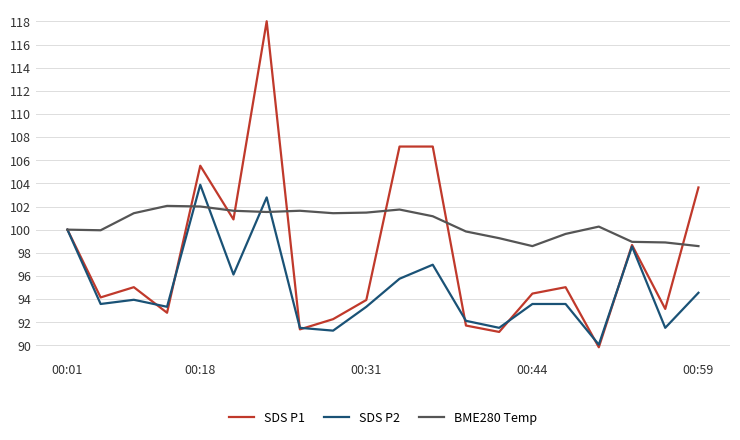

Which series has the widest spread of values?

SDS P1